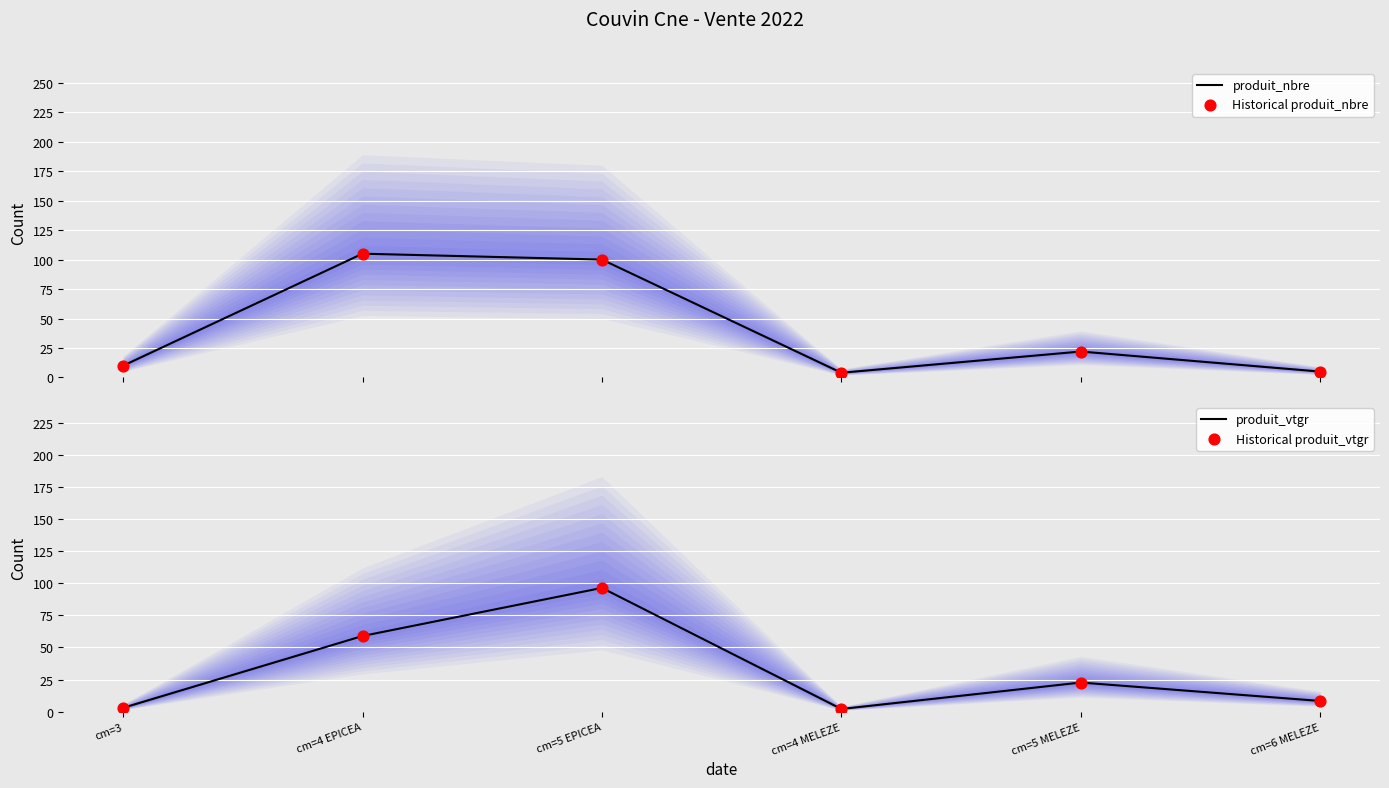

Which series reaches the minimum Y coordinate?

produit_vtgr